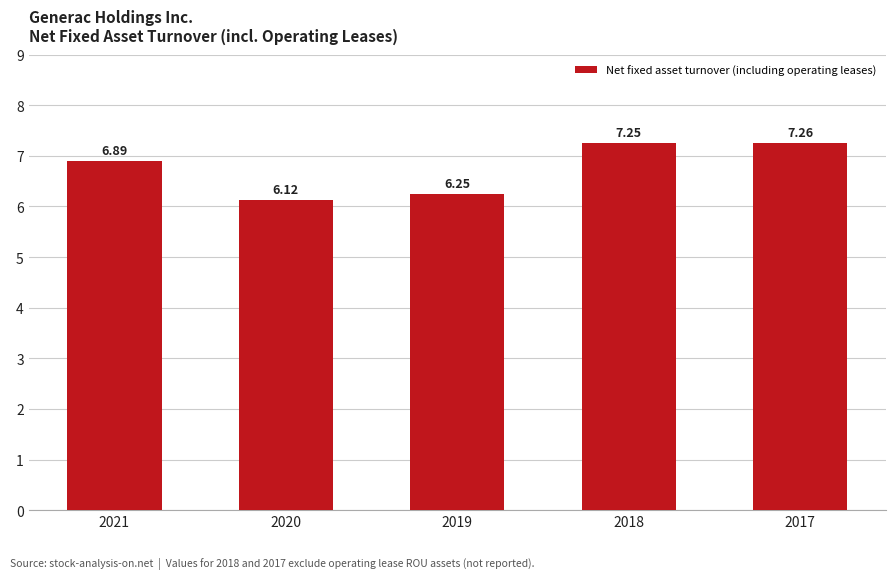

The value at 2021 is 12.2. True or false?

False